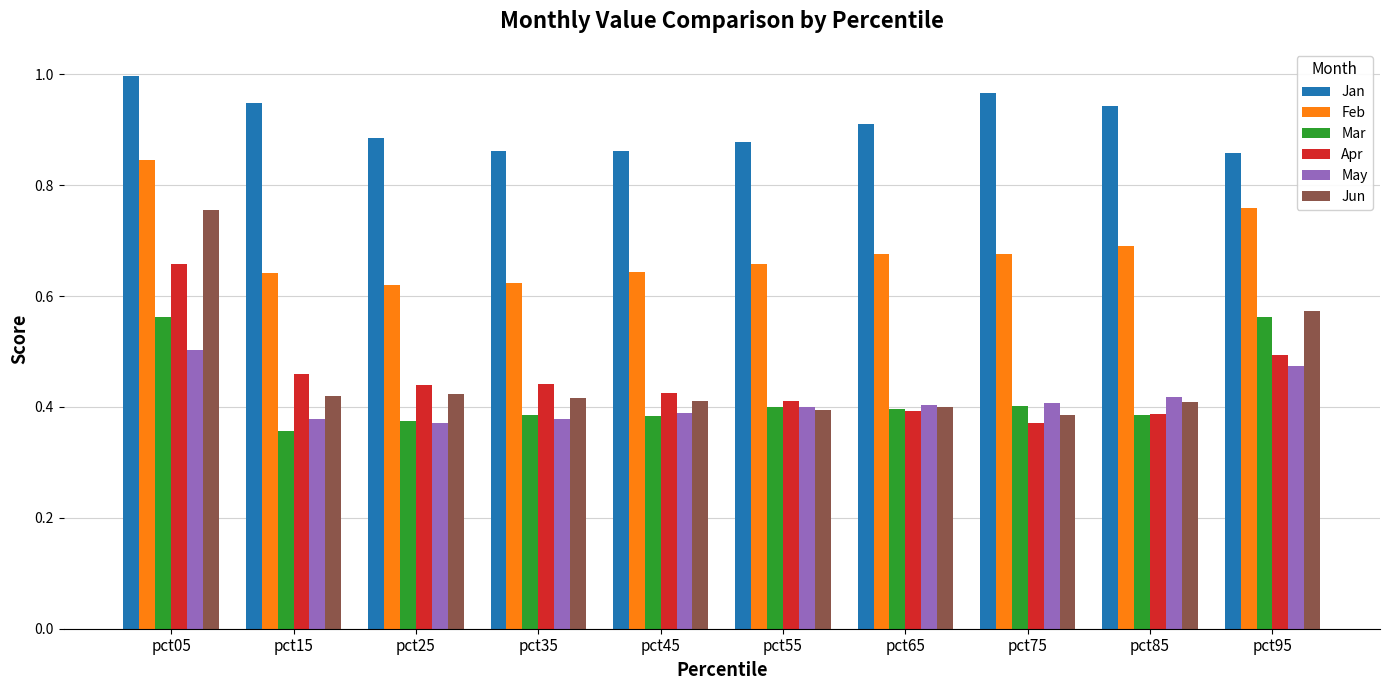

What are all the series names shown in the legend?

Jan, Feb, Mar, Apr, May, Jun